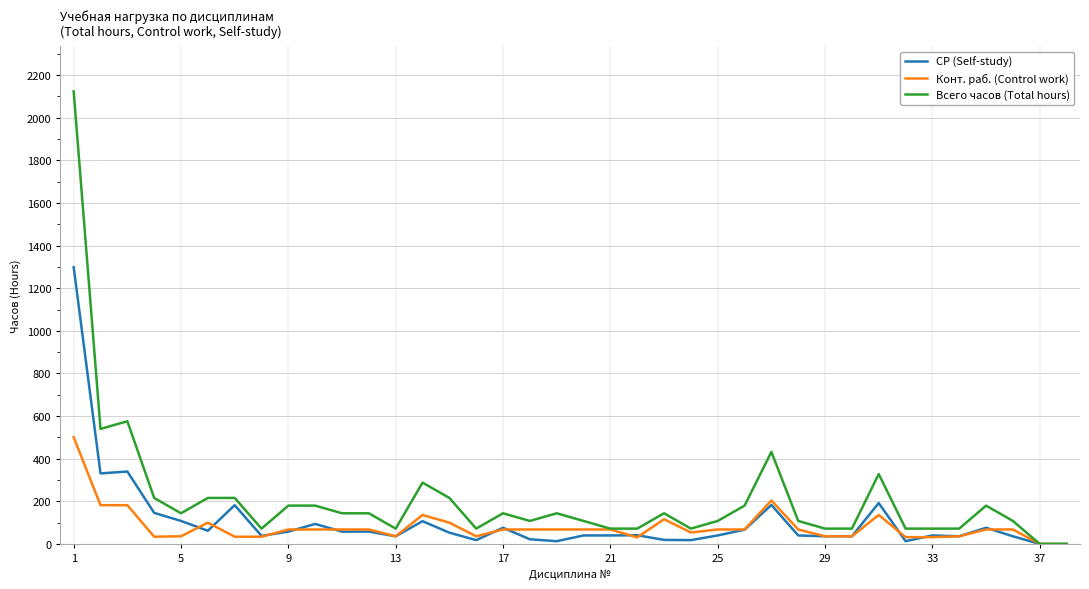

Which series has the largest total across all categories?

Всего часов (Total hours)